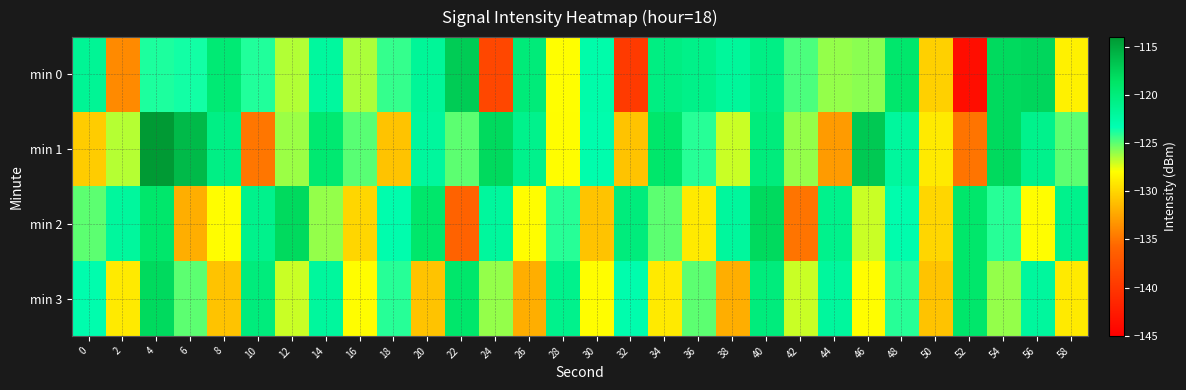

What is the greatest value displayed?

-114.2